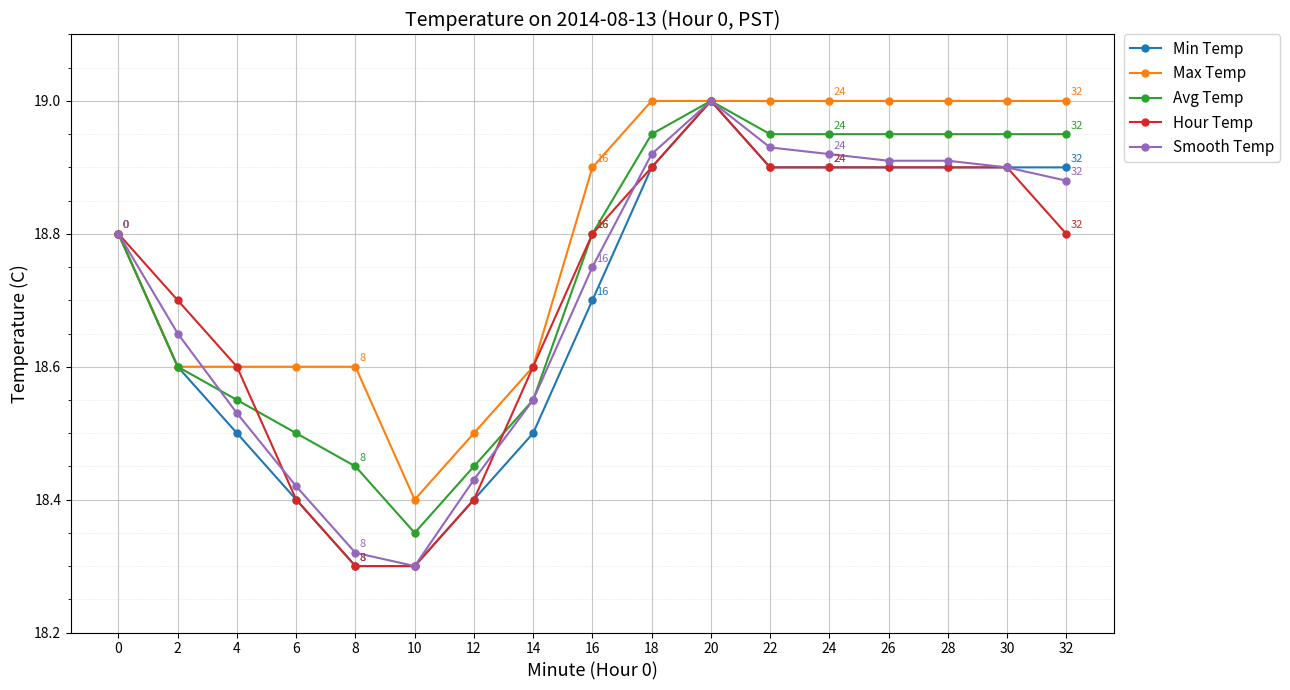

At which label is Max Temp closest to 18?

10